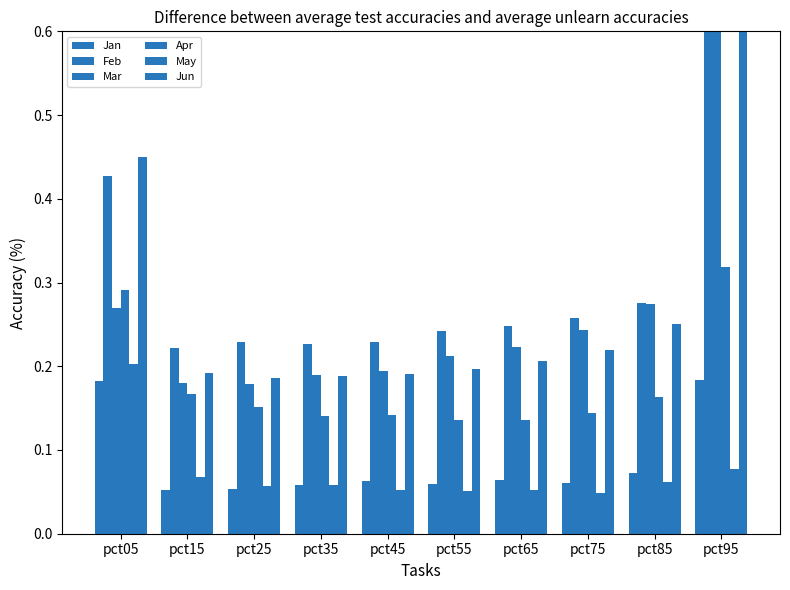

What is the lowest value of the Apr series?

0.1